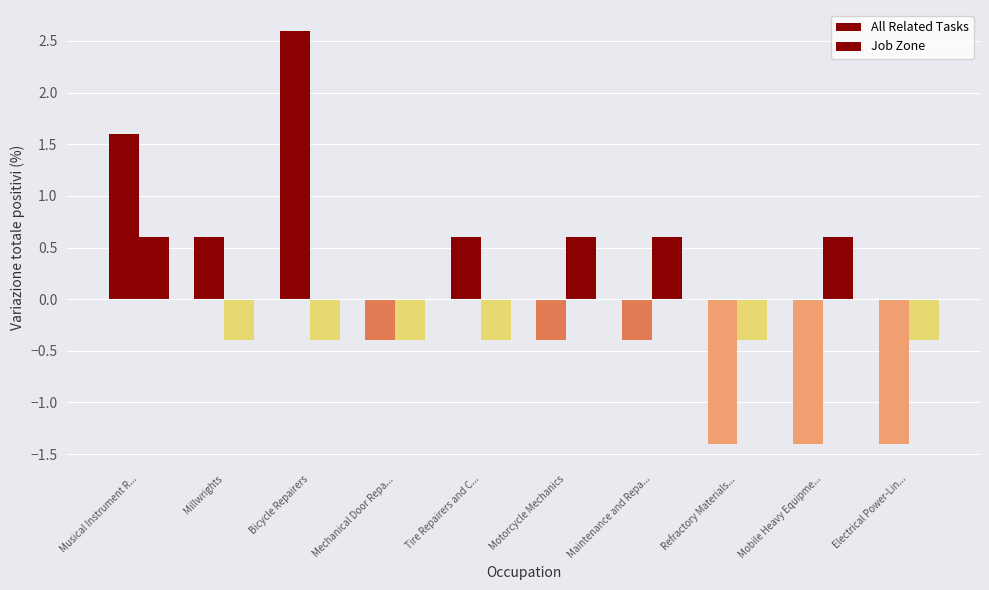

How many groups of bars are there?

10